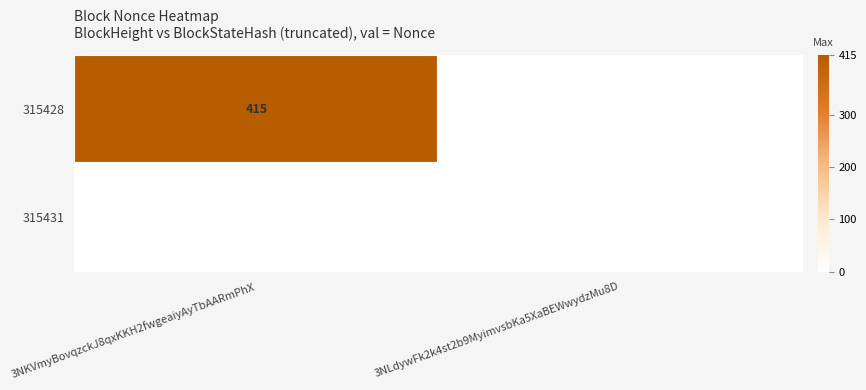

The 315428 series shows 415 at 3NKVmyBovqzckJ8qxKKH2fwgeaiyAyTbAARmPhX. True or false?

True